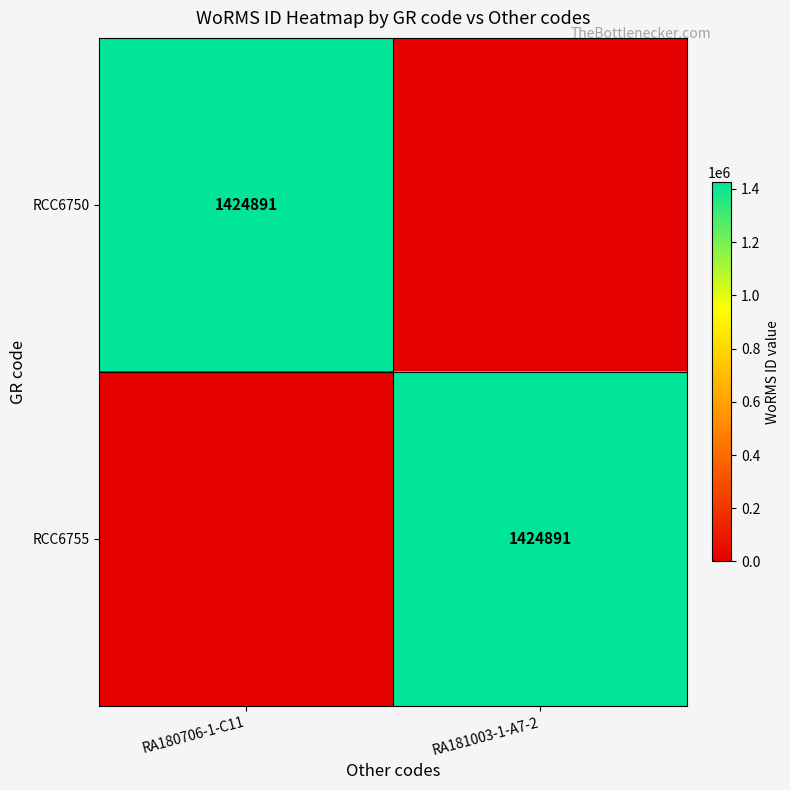

What is the maximum value shown in the chart?

1424891